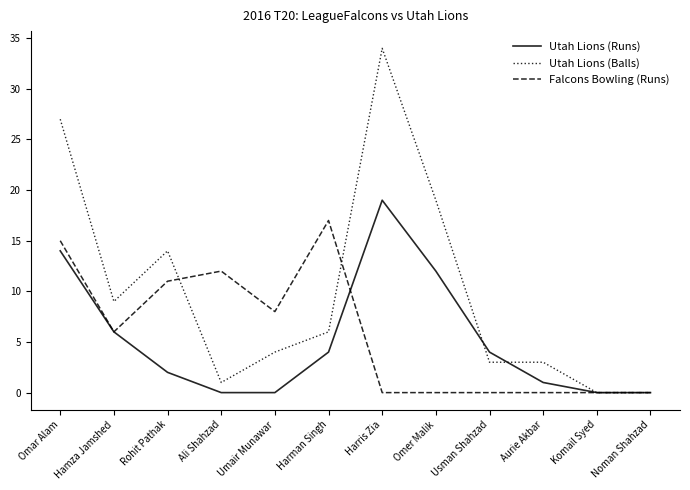

Reading left to right, extract all data points from this chart.

Utah Lions (Runs): 14	6	2	0	0	4	19	12	4	1	0	0
Utah Lions (Balls): 27	9	14	1	4	6	34	19	3	3	0	0
Falcons Bowling (Runs): 15	6	11	12	8	17	0	0	0	0	0	0